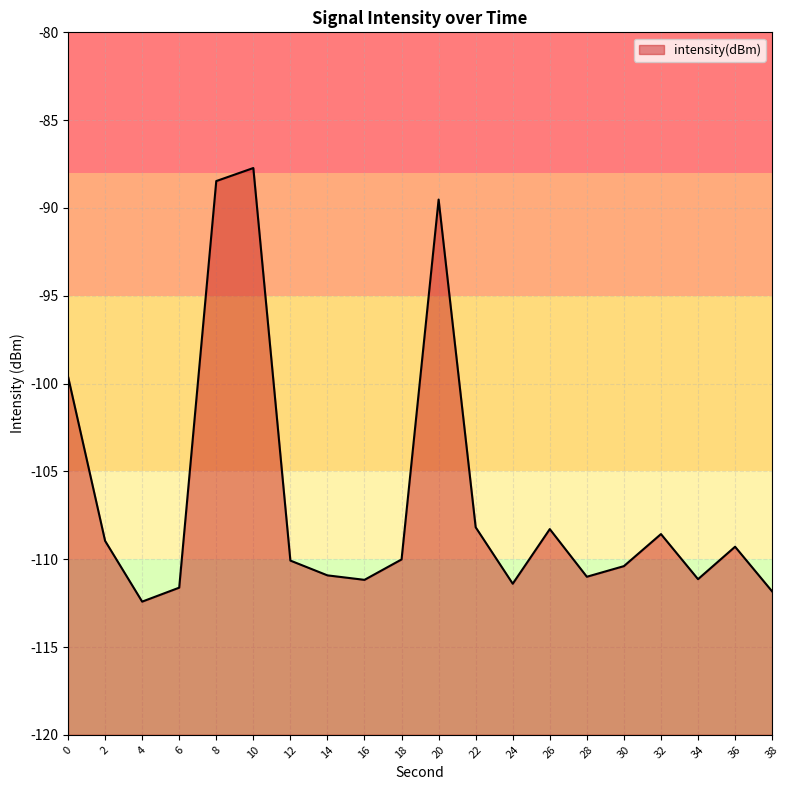

What is the approximate value at 12?

-110.1